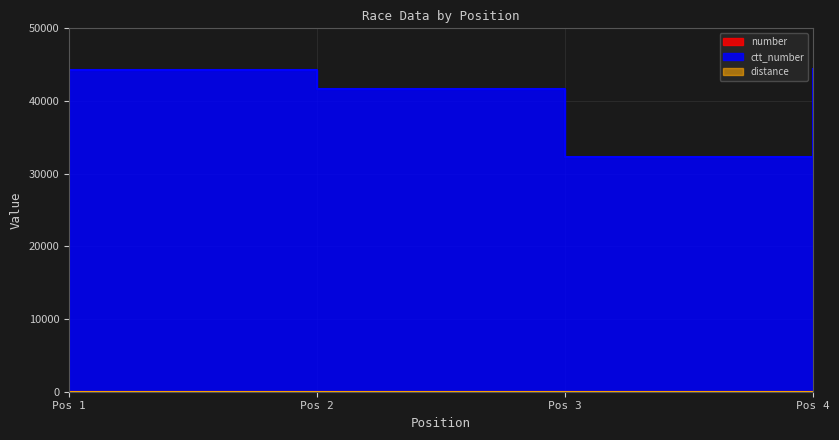

What is the sum of all number values?

10